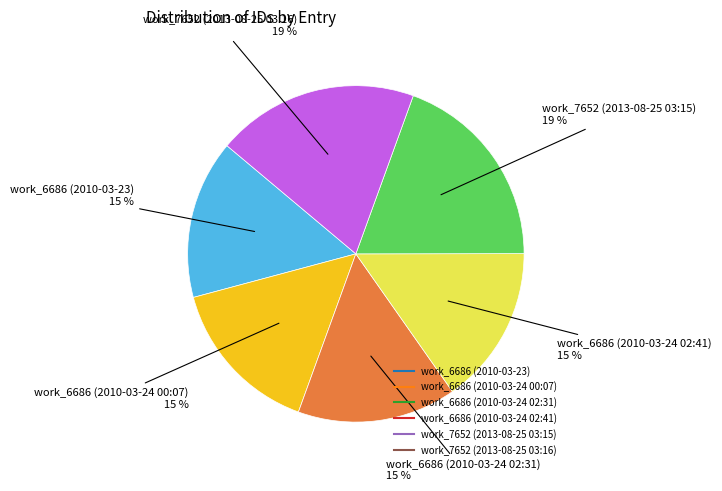

To the nearest percent, what portion does work_7652 (2013-08-25 03:15) represent?

19%